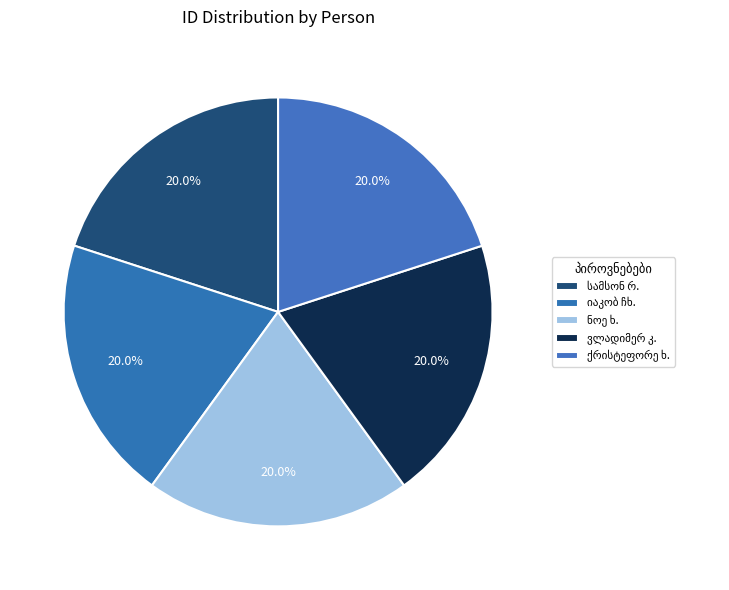

True or false: სამსონ სპირიდონის ძე რუხაძე accounts for 9% of the total.

False